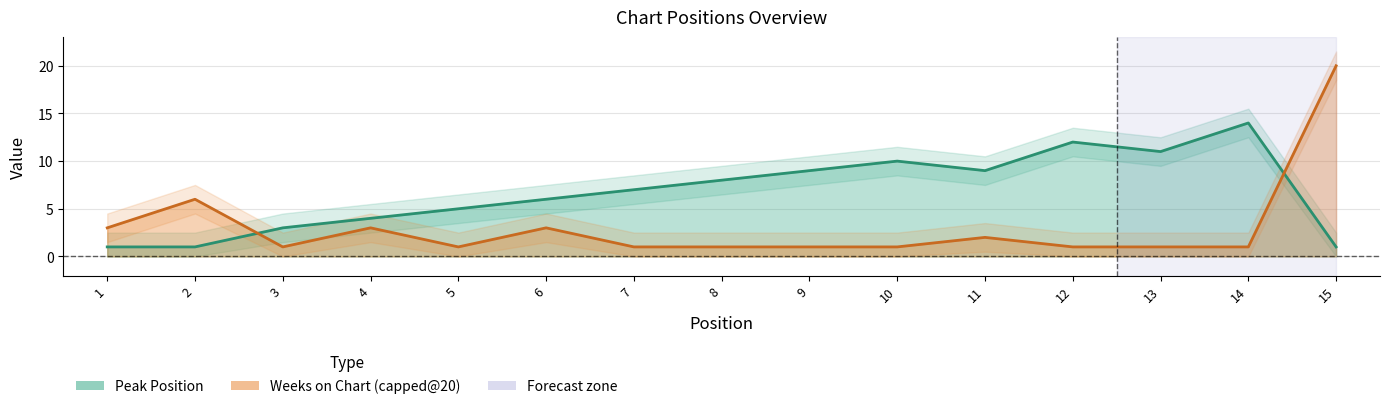

Count the number of values greater than 7.

7